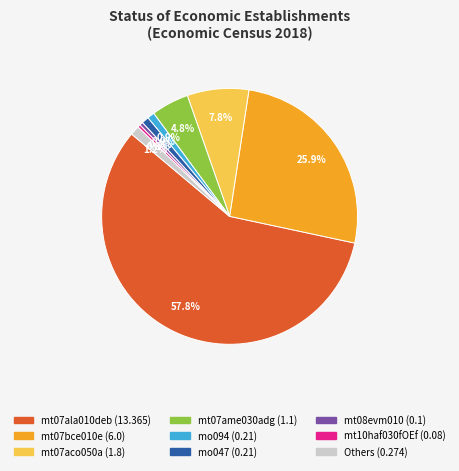

How many slices are in this pie chart?

9